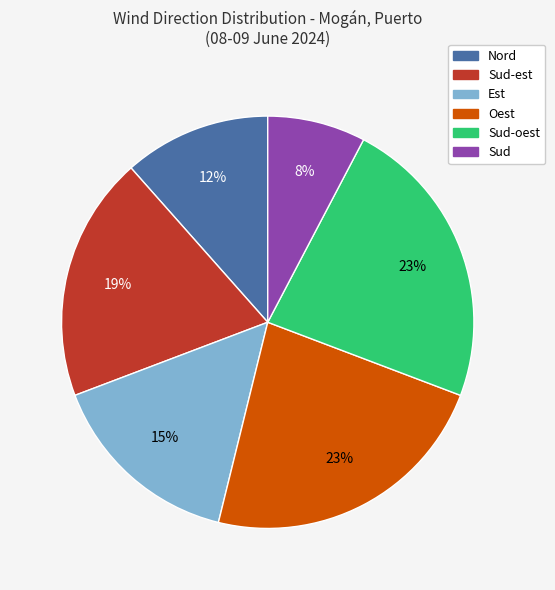

Is there a majority slice in this chart?

No